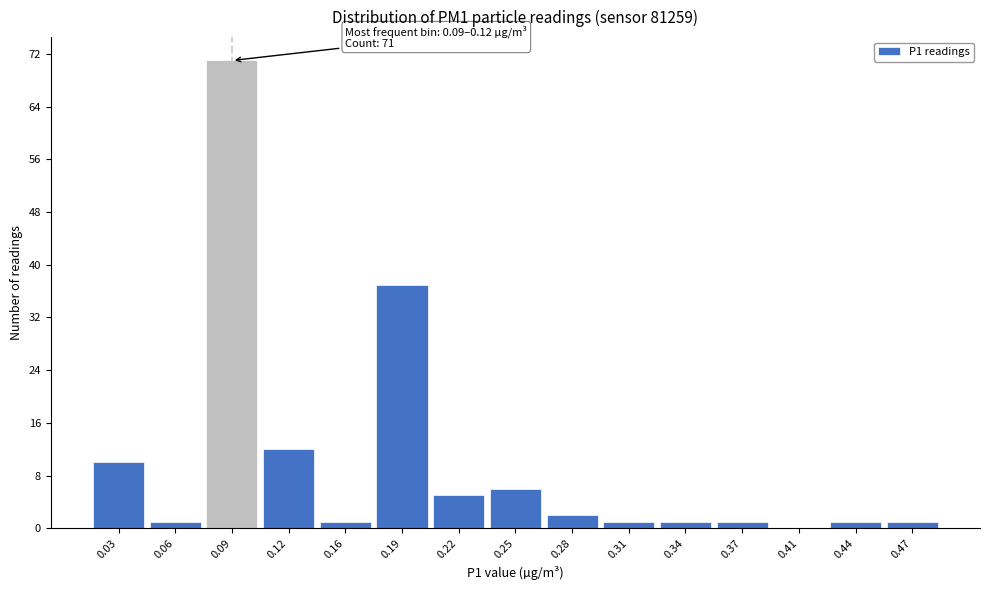

Reading left to right, list all the values displayed in this chart.

0.03=10	0.06=1	0.09=71	0.12=12	0.16=1	0.19=37	0.22=5	0.25=6	0.28=2	0.31=1	0.34=1	0.37=1	0.41=0	0.44=1	0.47=1